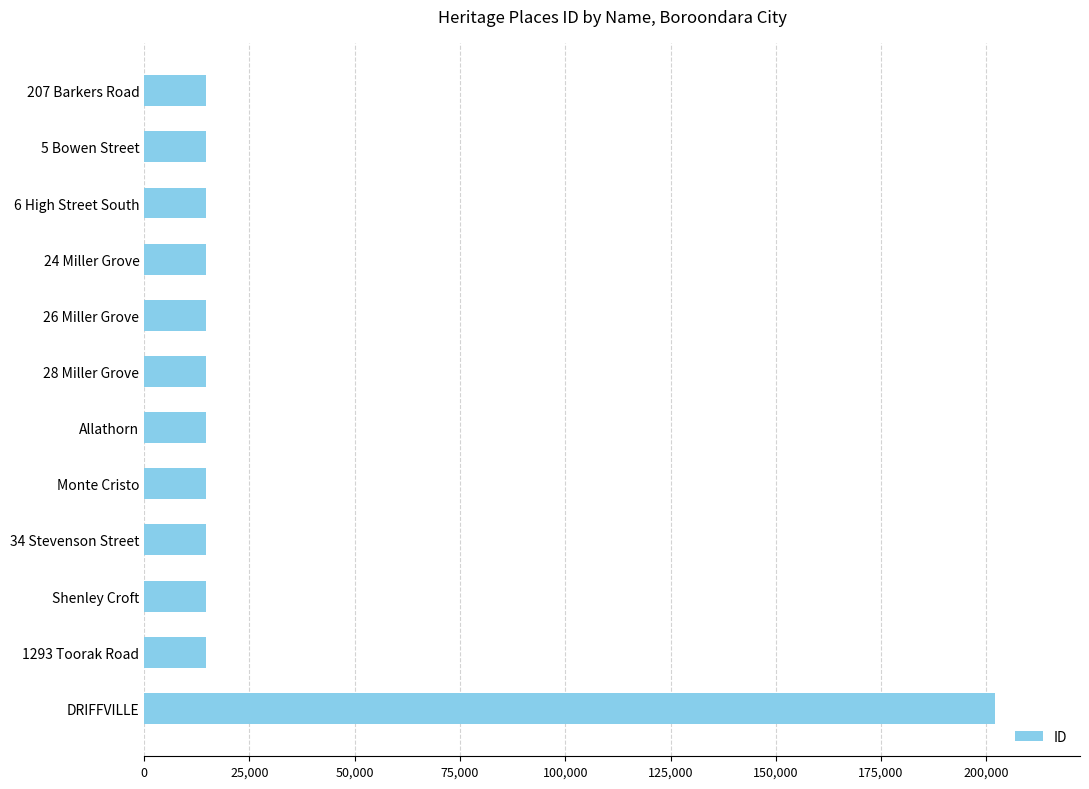

What is the label of the 12th bar from the bottom?

207 Barkers Road